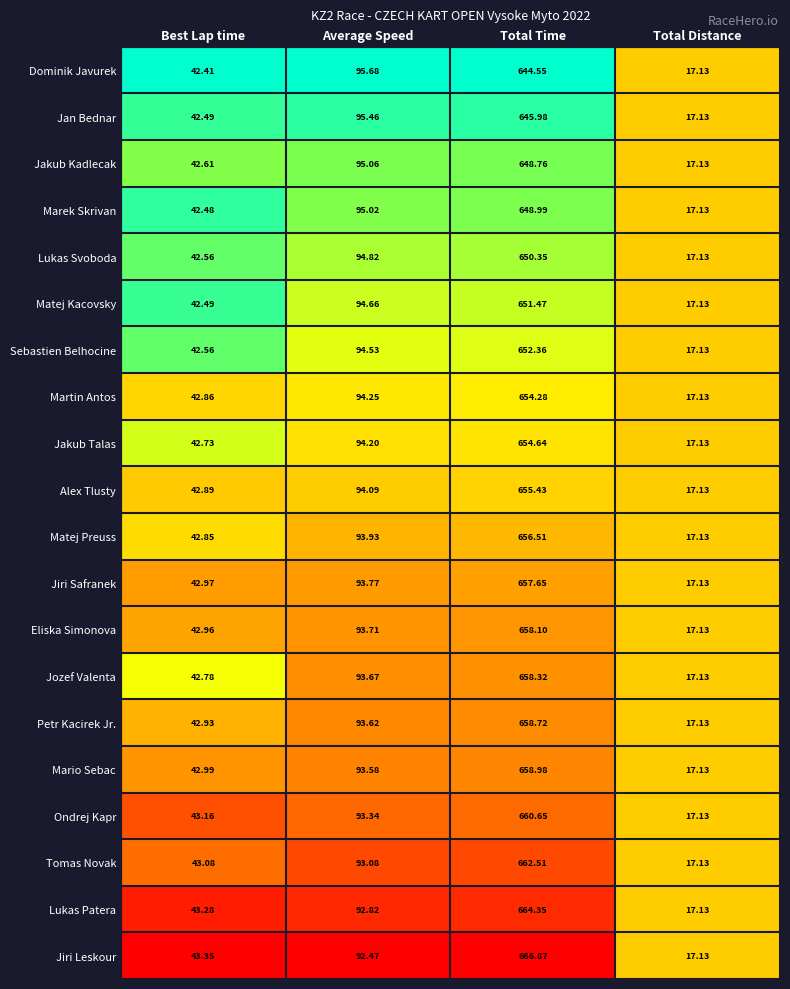

List the series in order of their peak value, lowest first.

Dominik Javurek, Jan Bednar, Jakub Kadlecak, Marek Skrivan, Lukas Svoboda, Matej Kacovsky, Sebastien Belhocine, Martin Antos, Jakub Talas, Alex Tlusty, Matej Preuss, Jiri Safranek, Eliska Simonova, Jozef Valenta, Petr Kacirek Jr., Mario Sebac, Ondrej Kapr, Tomas Novak, Lukas Patera, Jiri Leskour